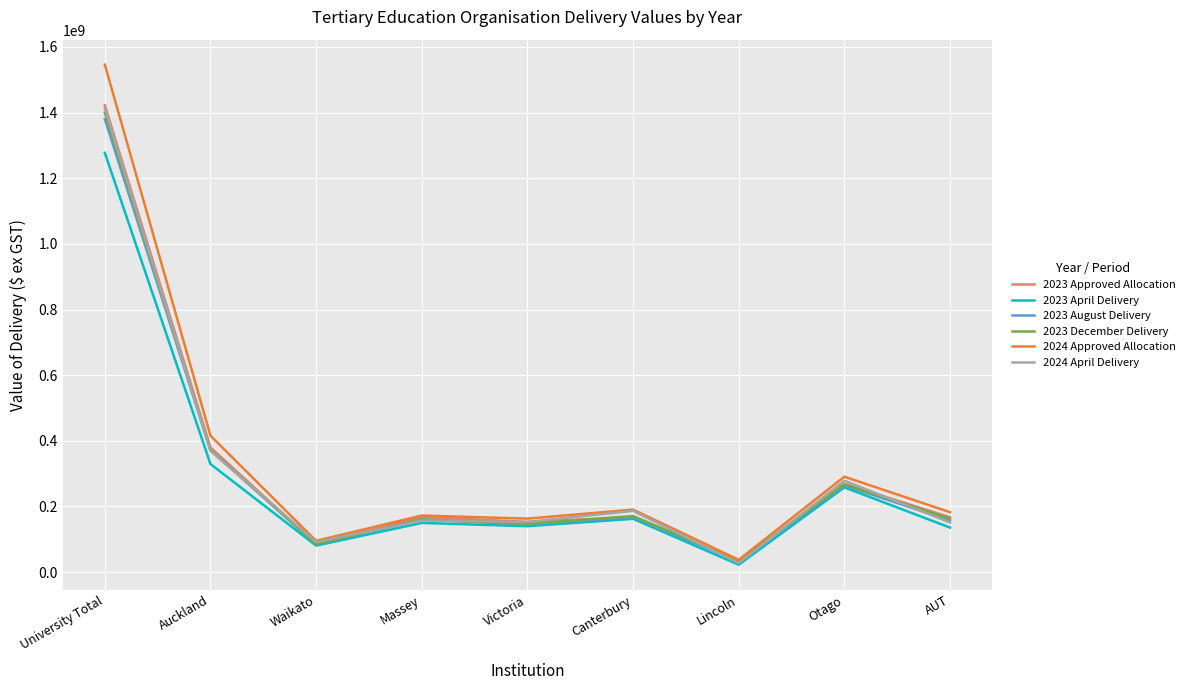

The 2023 December Delivery series shows 391156103 at Otago. True or false?

False